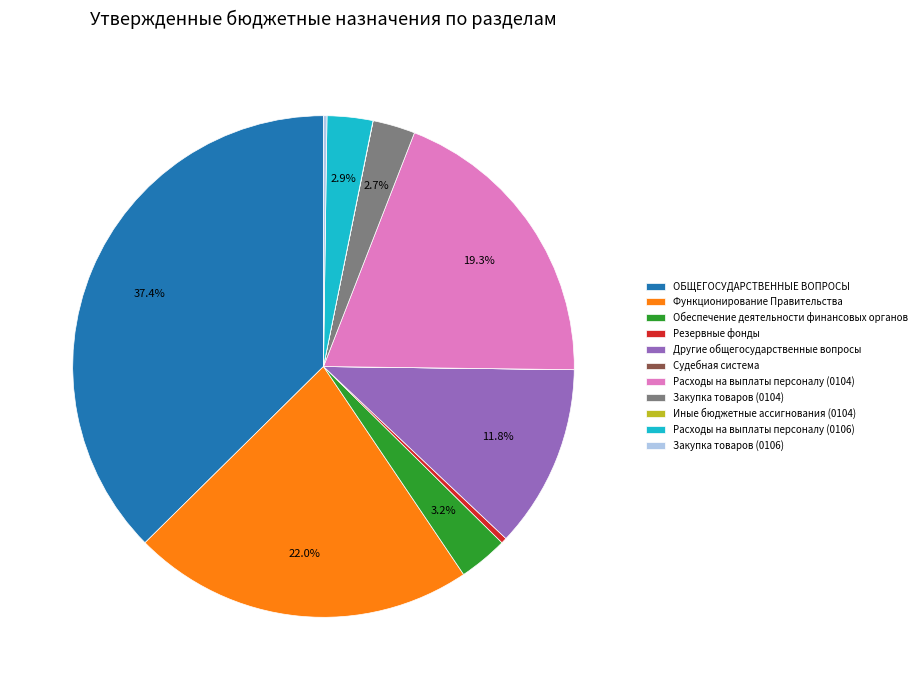

To the nearest percent, what is the difference between the Обеспечение деятельности финансовых органов and Расходы на выплаты персоналу (0104) slice percentages?

16%